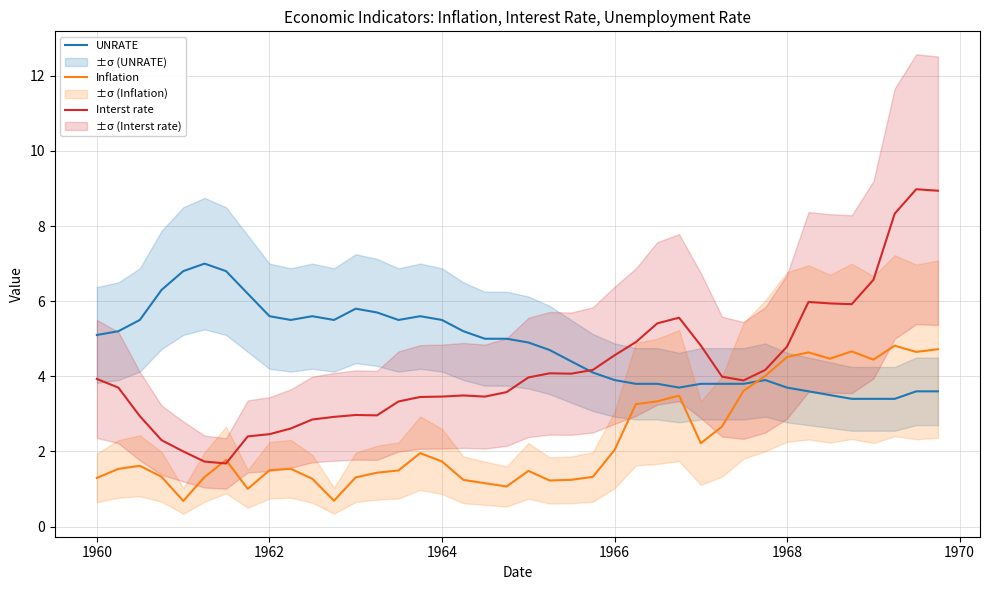

True or false: Interst rate has a value of 4.8 at 1968.

True